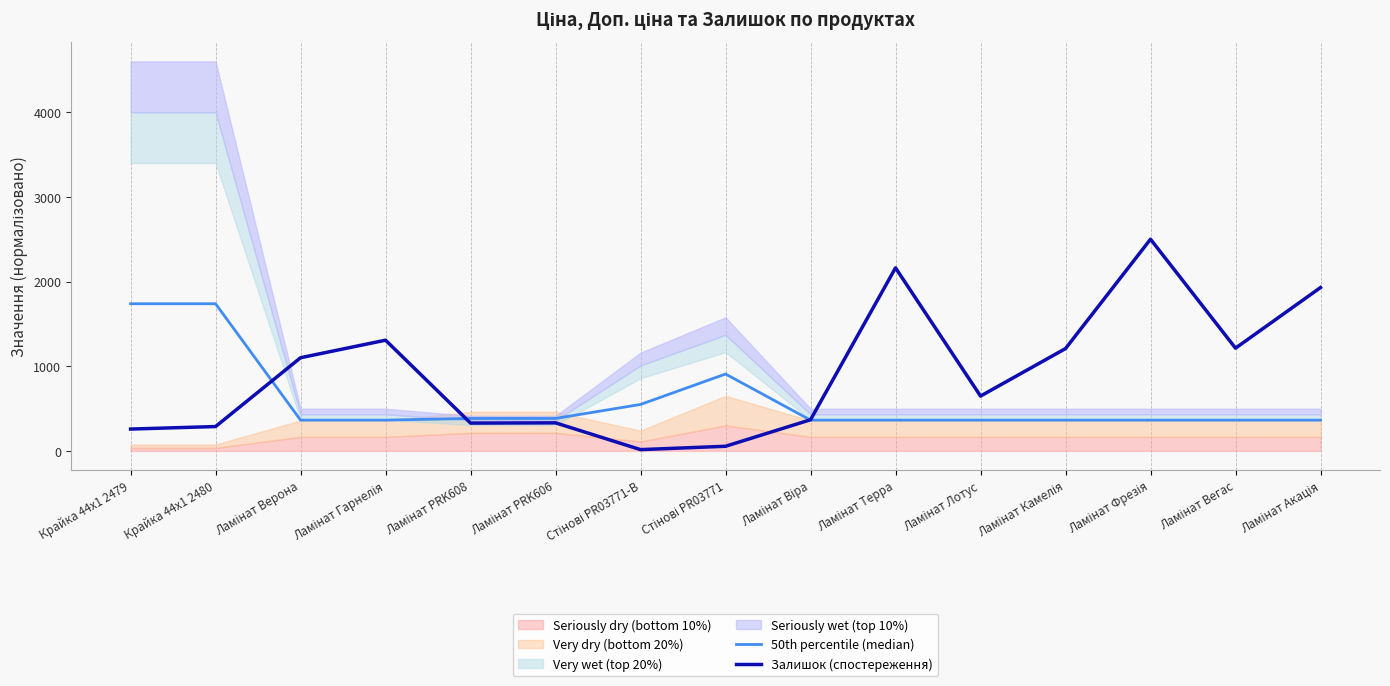

What is the difference between the highest and lowest values at Ламінат Терра?

1798.8